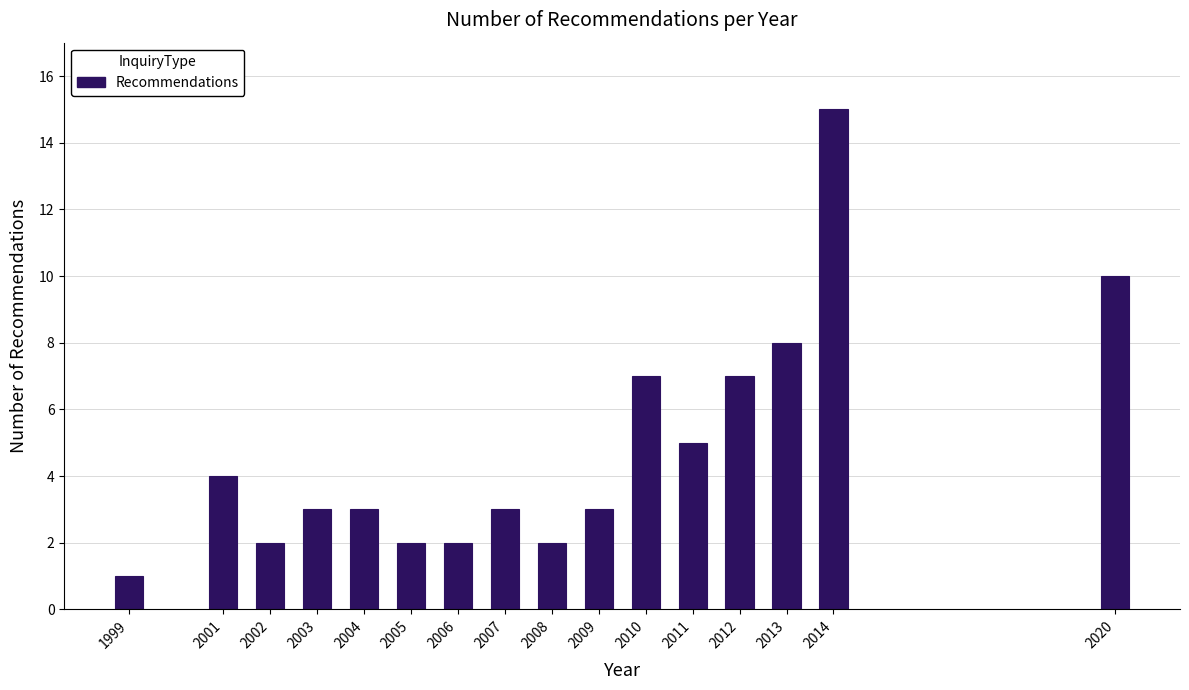

Reading right to left, list all the values displayed in this chart.

2020=10	2014=15	2013=8	2012=7	2011=5	2010=7	2009=3	2008=2	2007=3	2006=2	2005=2	2004=3	2003=3	2002=2	2001=4	1999=1